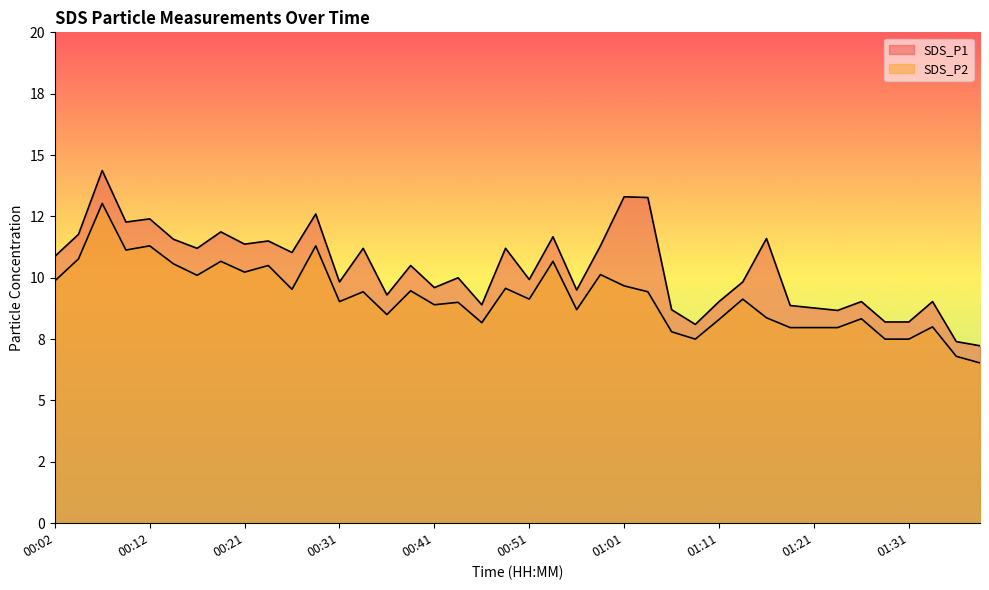

Reading right to left, what are all the values shown in this chart?

SDS_P1: 7.2	7.4	9.0	8.2	8.2	9.0	8.7	8.8	8.9	11.6	9.8	9.0	8.1	8.7	13.3	13.3	11.3	9.5	11.7	9.9	11.2	8.9	10.0	9.6	10.5	9.3	11.2	9.8	12.6	11.0	11.5	11.4	11.9	11.2	11.6	12.4	12.3	14.4	11.8	10.9
SDS_P2: 6.5	6.8	8.0	7.5	7.5	8.3	8.0	8.0	8.0	8.4	9.1	8.3	7.5	7.8	9.4	9.7	10.1	8.7	10.7	9.1	9.6	8.2	9.0	8.9	9.5	8.5	9.4	9.0	11.3	9.5	10.5	10.2	10.7	10.1	10.6	11.3	11.1	13.0	10.8	9.9